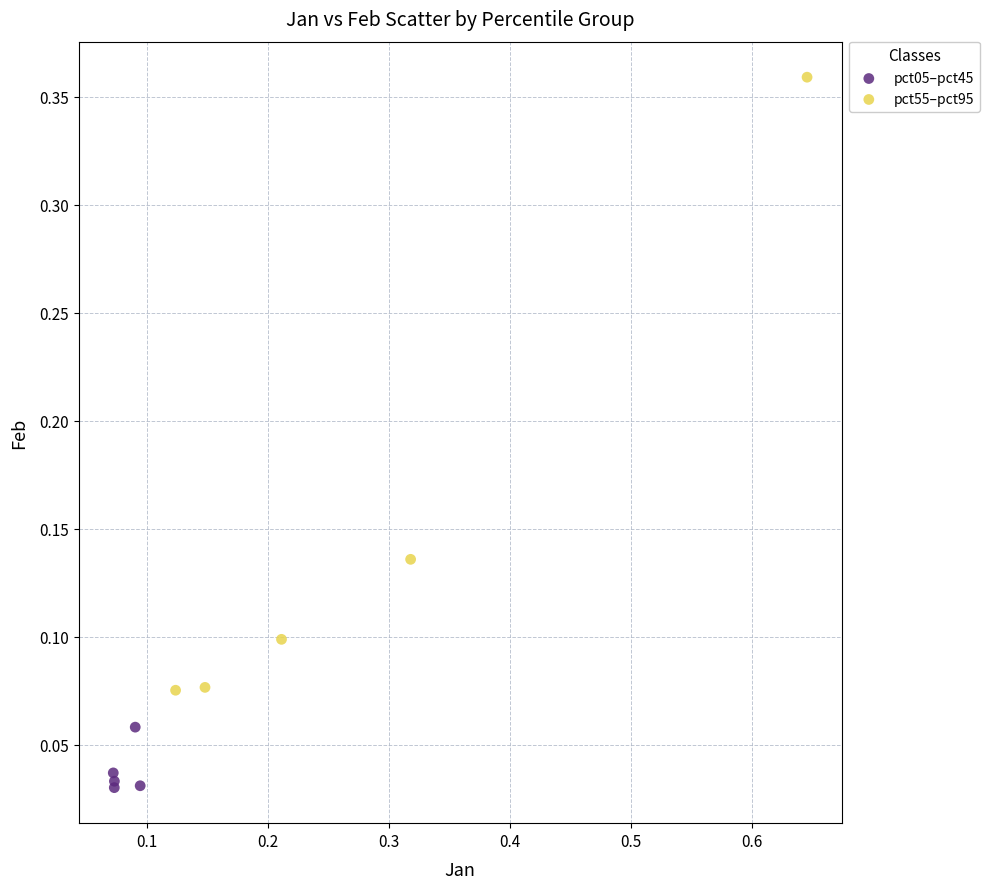

Which series has the largest Y range (max minus min)?

pct55–pct95